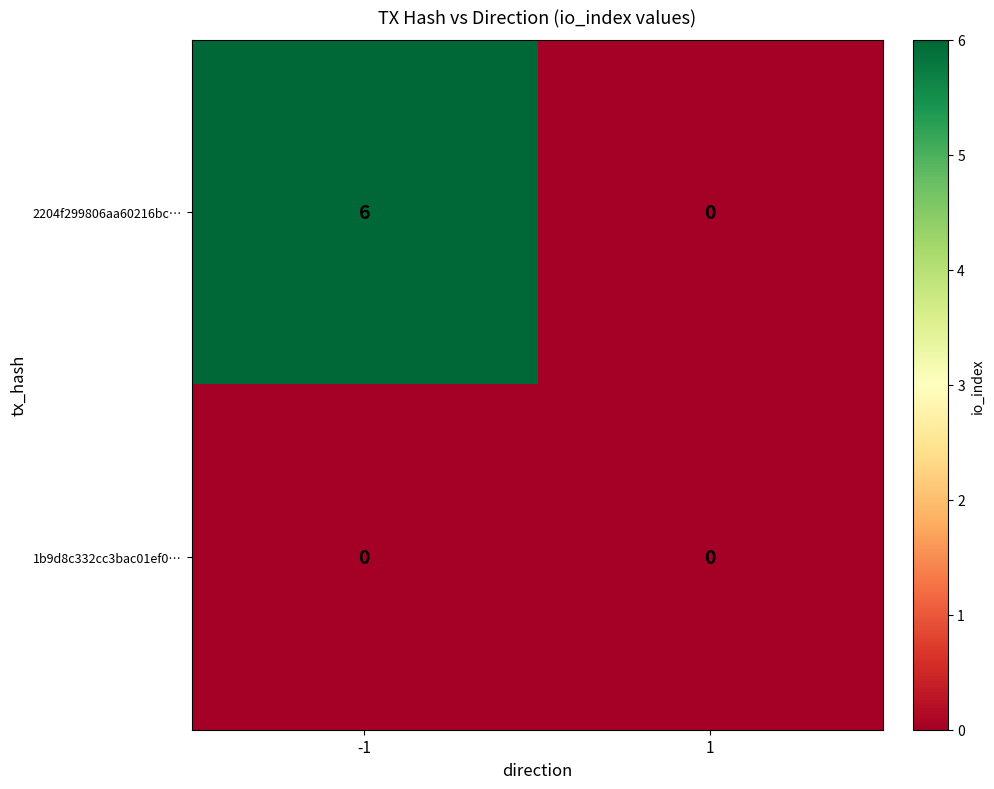

Is it true that 2204f299806aa60216bc… equals 10 at -1?

False